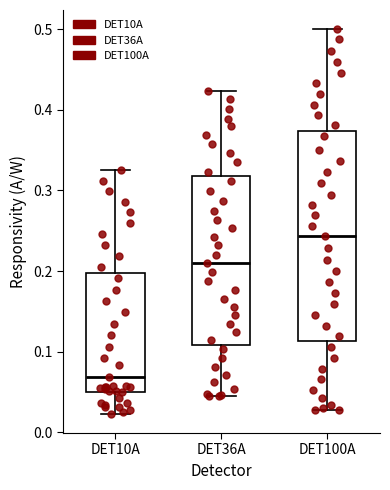

Which box has the highest median line?

DET100A